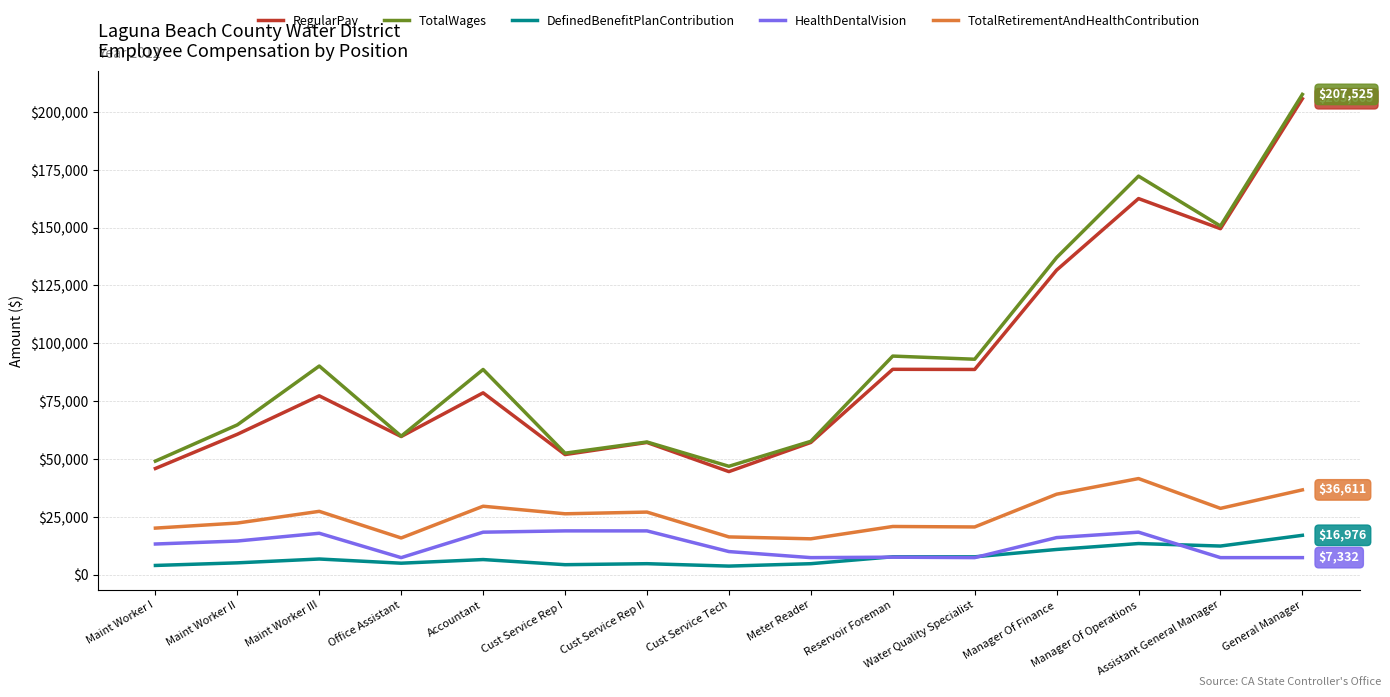

True or false: HealthDentalVision and TotalRetirementAndHealthContribution cross at least once.

False